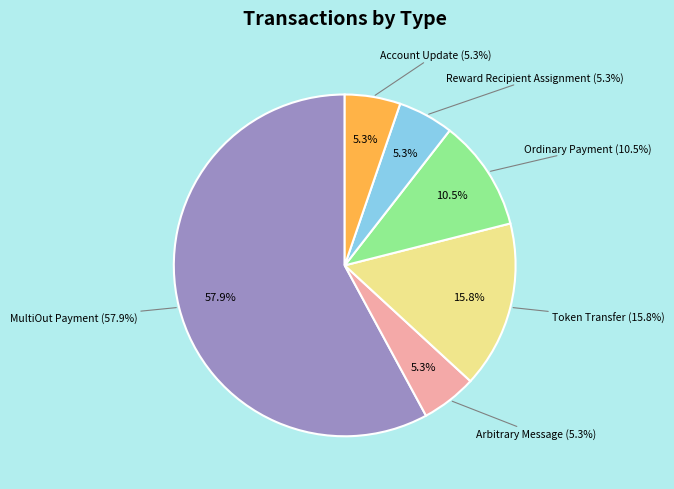

Is it true that Arbitrary Message is 1% of the pie?

False